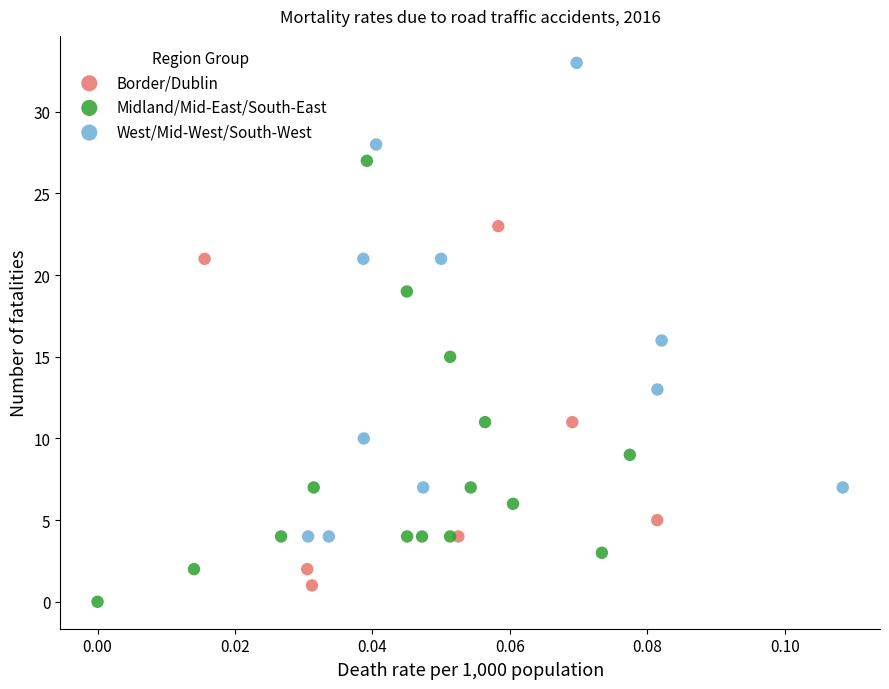

Which series contains the highest Y value?

West/Mid-West/South-West